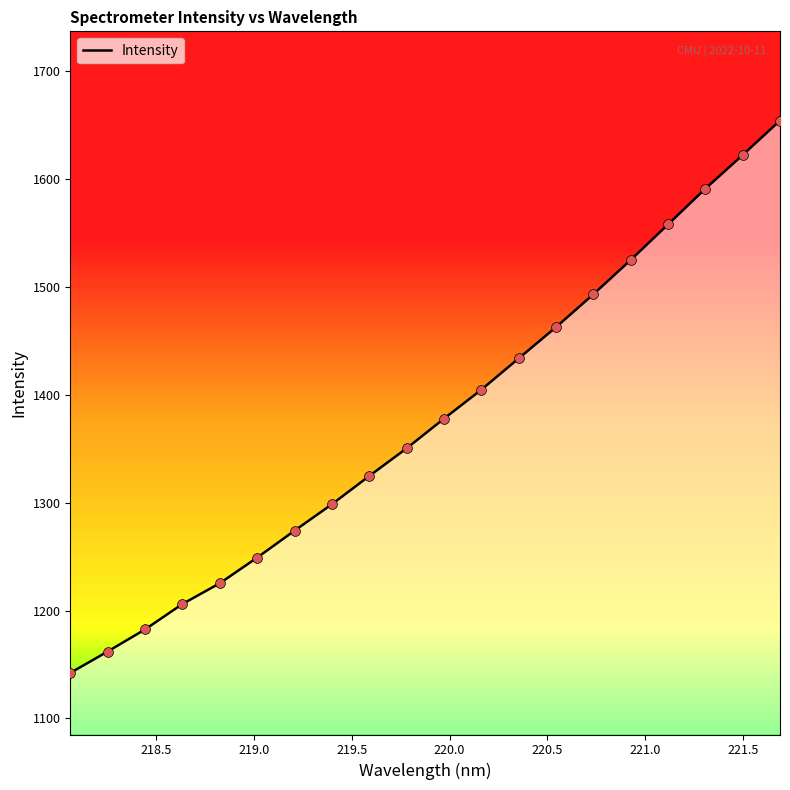

What is the smallest value displayed?

1142.1